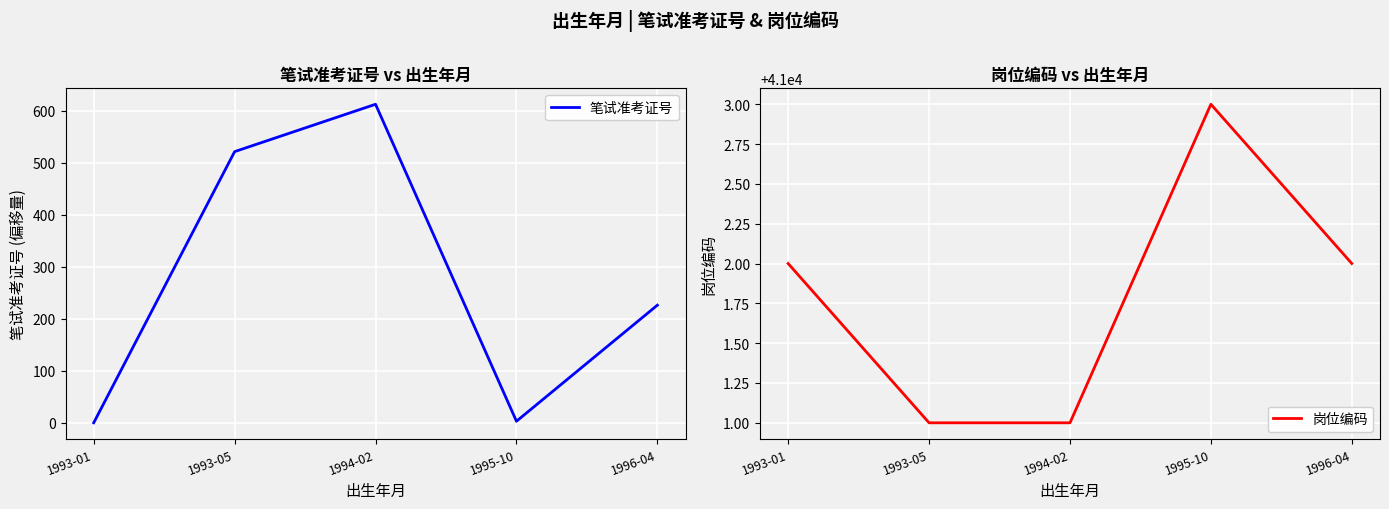

What are all the series names shown in the legend?

笔试准考证号, 岗位编码